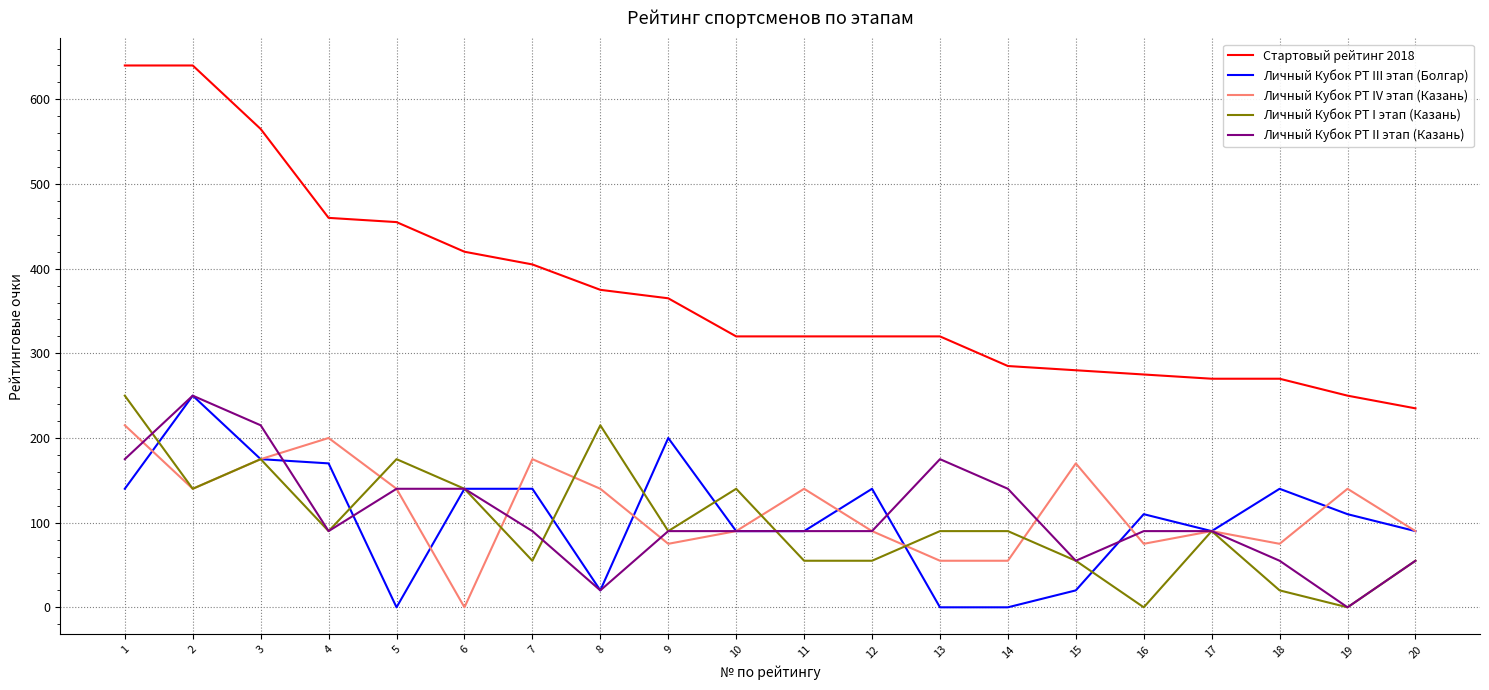

Is this an area chart (filled region under the line)?

No